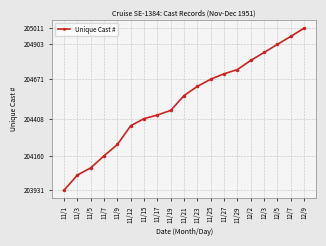

The value at 11/25 is 204671. True or false?

True